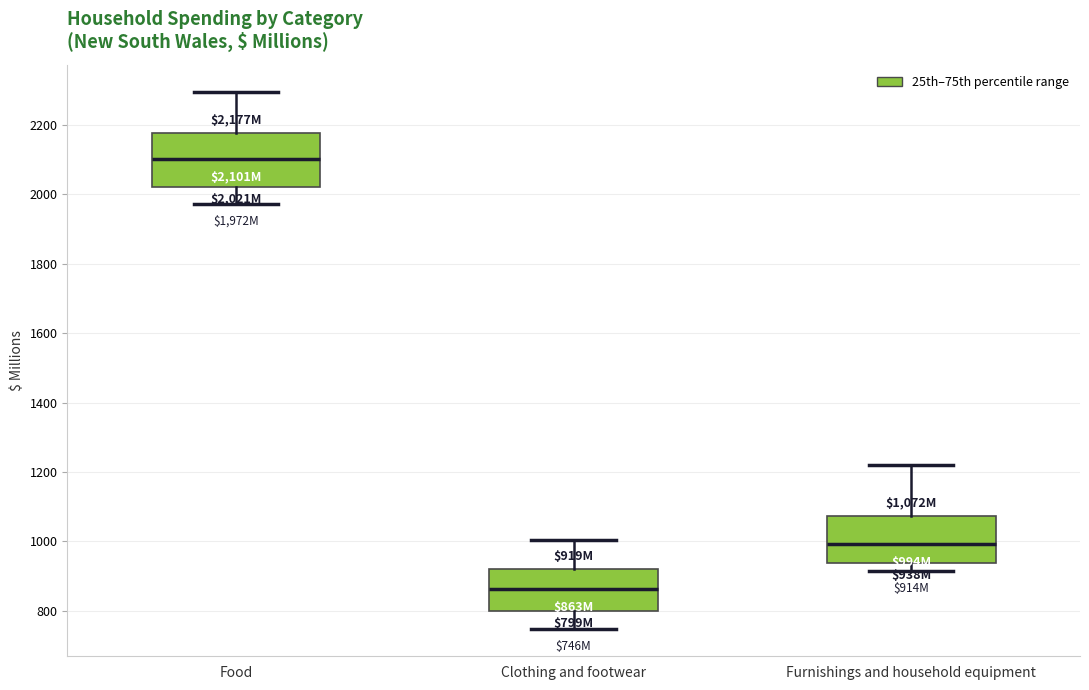

Where does the upper whisker of the box for Furnishings and household equipment end on the y-axis? The values are not printed on the chart, so give them approximately, as read against the axis.

1220